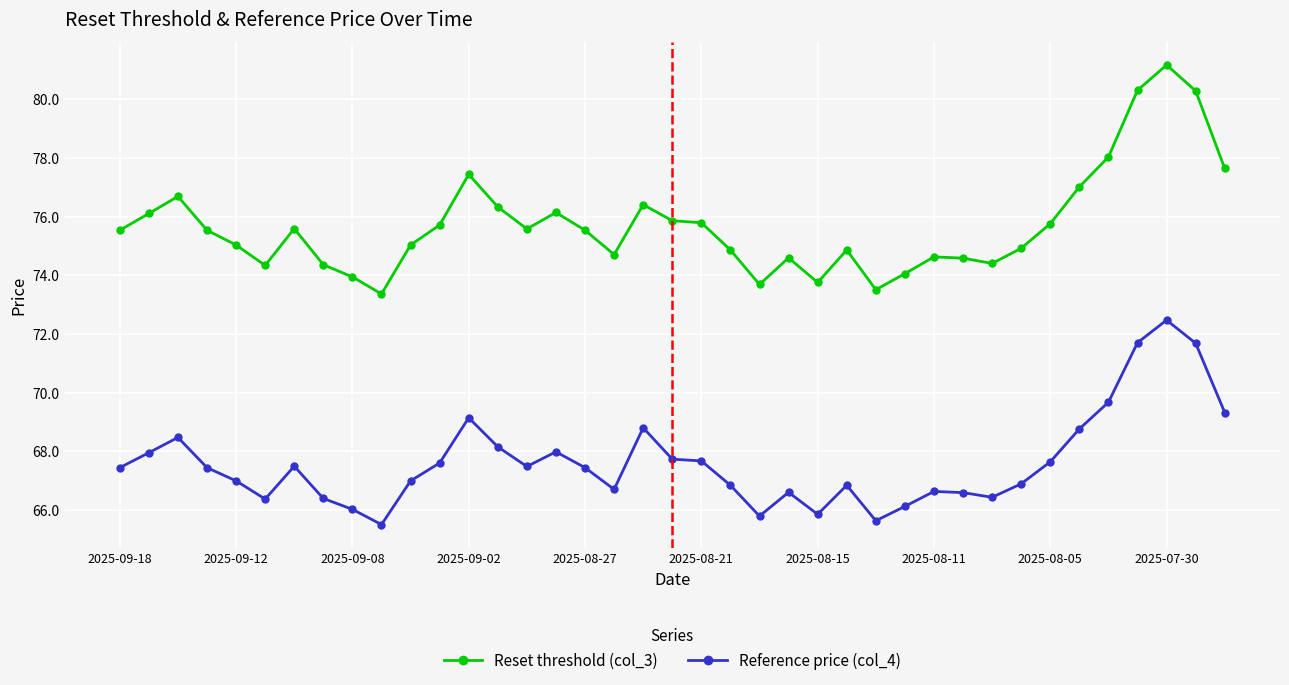

What is the value of the Reset threshold (col_3) point at the 24th from the left?

74.6